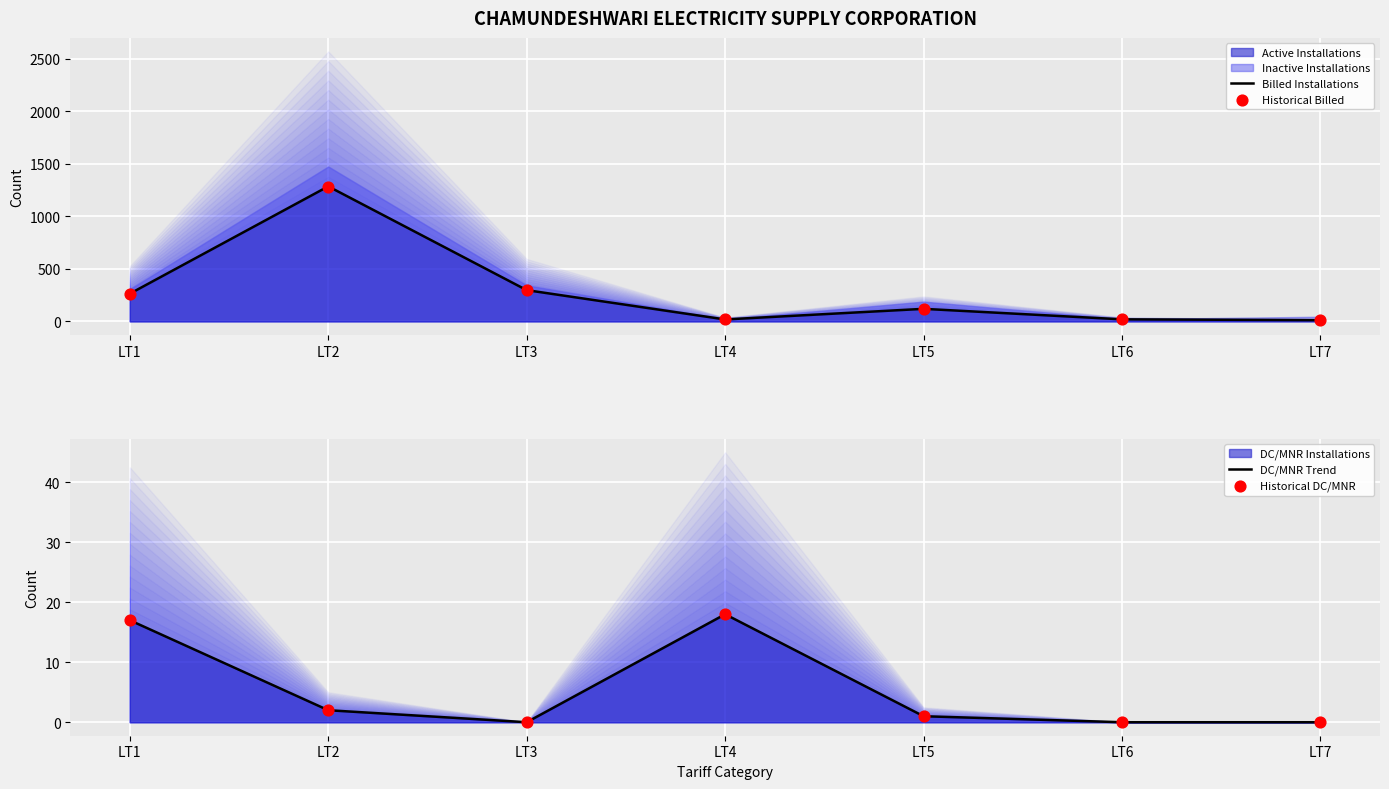

What is the total value across all series at LT4?

72